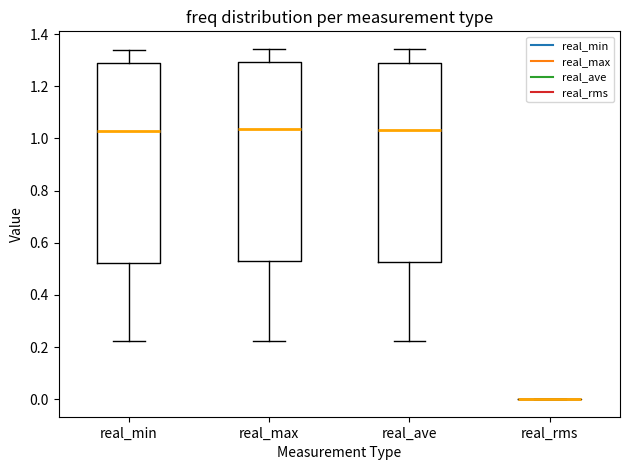

Reading left to right, transcribe this box plot: for each box, give where its median line is, the range the box spans, and where its two whiskers end, as read against the y-axis. The values are not printed on the chart, so give them approximately, as read against the axis.

real_min: median 1.02, box 0.52 to 1.28, whiskers 0.22 to 1.34
real_max: median 1.04, box 0.54 to 1.30, whiskers 0.22 to 1.34
real_ave: median 1.04, box 0.52 to 1.30, whiskers 0.22 to 1.34
real_rms: box collapsed to a line at 0.00, whiskers 0.00 to 0.00